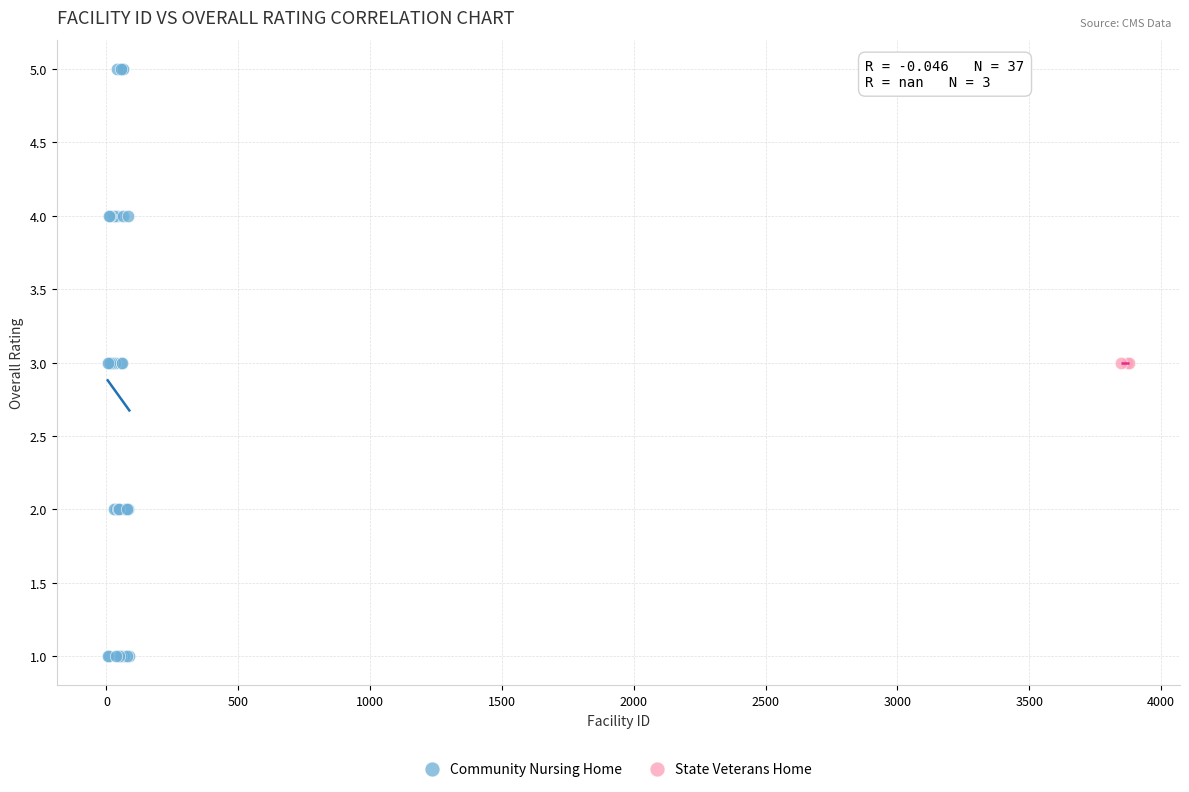

Which series reaches the minimum Y coordinate?

Community Nursing Home